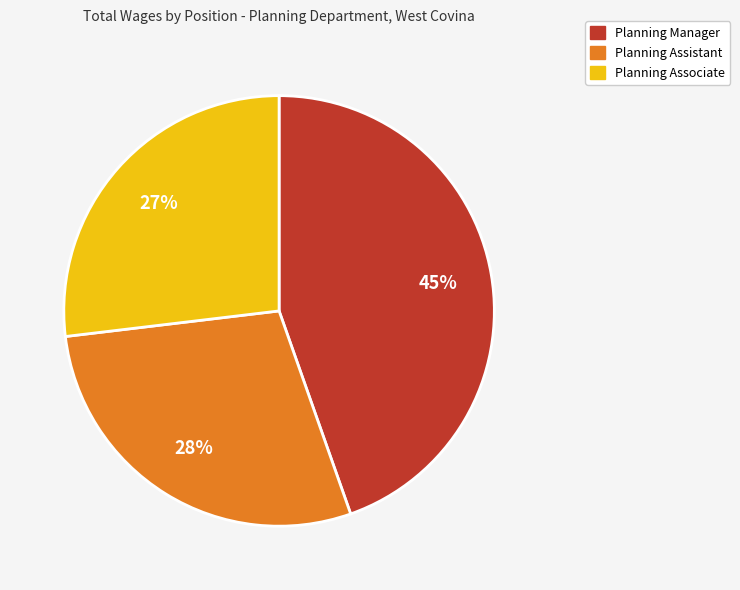

True or false: Planning Manager accounts for 35% of the total.

False